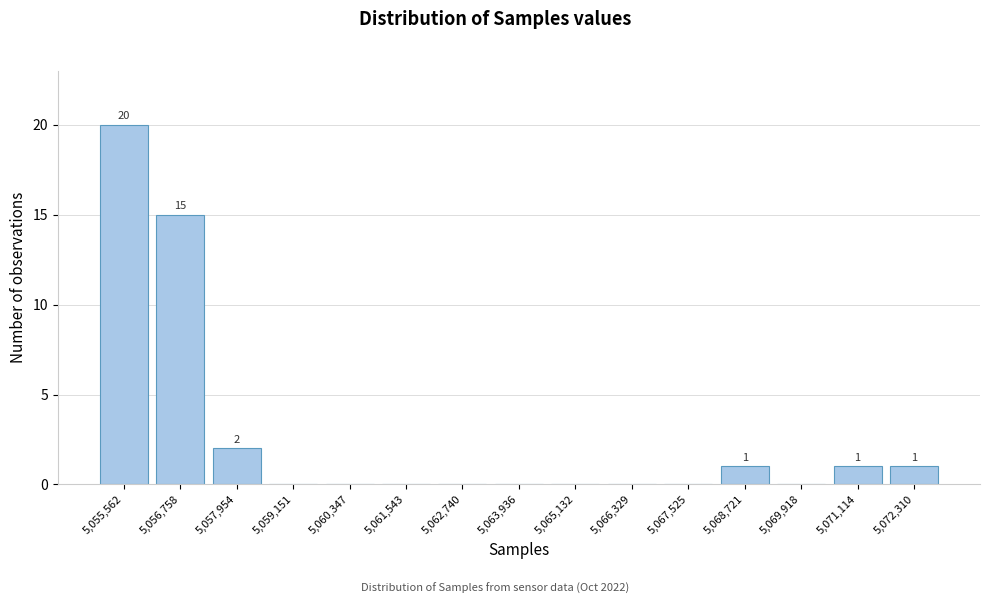

Reading right to left, what are all the values shown in this chart?

5,072,310=1	5,071,114=1	5,069,918=0	5,068,721=1	5,067,525=0	5,066,329=0	5,065,132=0	5,063,936=0	5,062,740=0	5,061,543=0	5,060,347=0	5,059,151=0	5,057,954=2	5,056,758=15	5,055,562=20